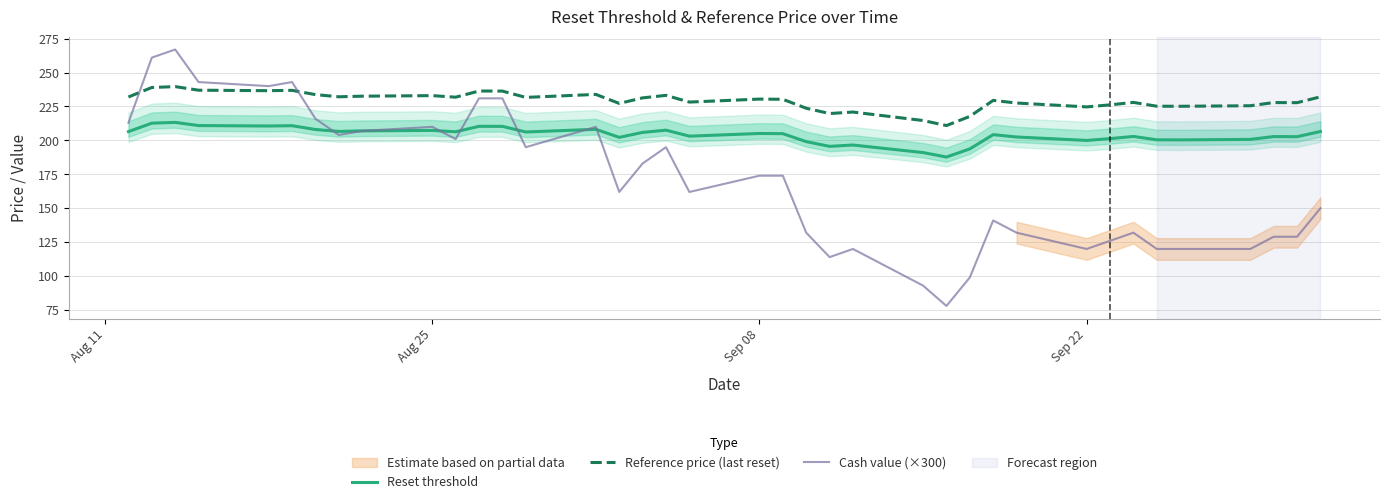

What is the lowest value of the Reset threshold series?

187.7